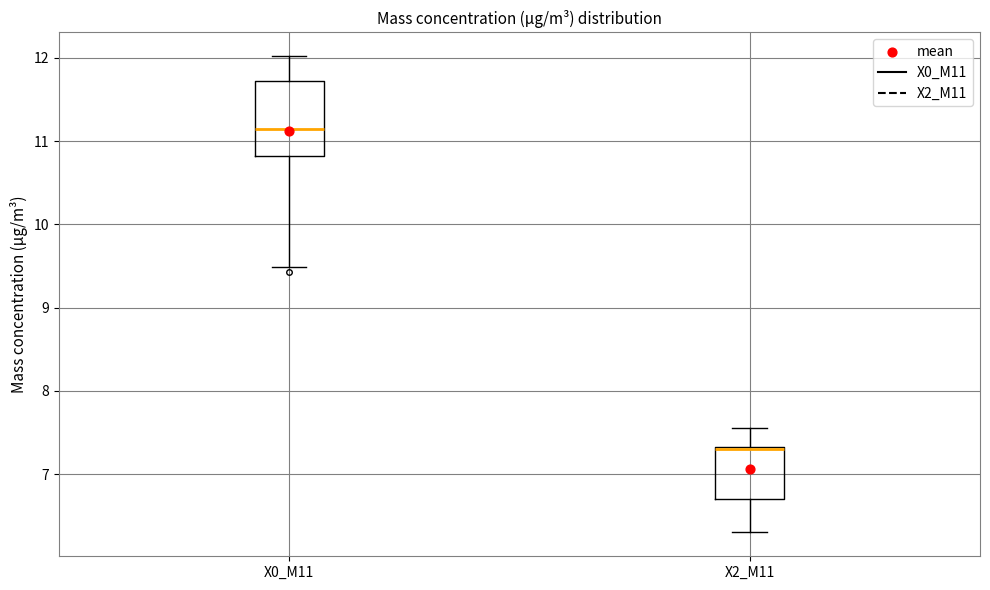

Reading left to right, transcribe this box plot: for each box, give where its median line is, the range the box spans, and where its two whiskers end, as read against the y-axis. The values are not printed on the chart, so give them approximately, as read against the axis.

X0_M11: median 11.1, box 10.8 to 11.7, whiskers 9.5 to 12.0
X2_M11: median 7.3 (just below the box's upper edge), box 6.7 to 7.3, whiskers 6.3 to 7.6